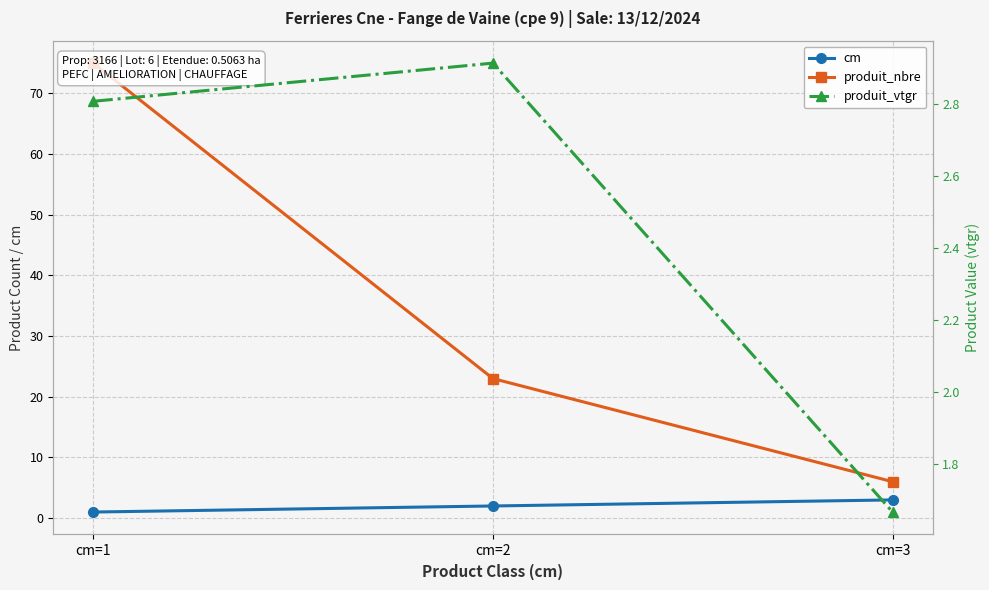

Reading right to left, list all the values displayed in this chart.

cm: cm=3=3.0	cm=2=2.0	cm=1=1.0
produit_nbre: cm=3=6.0	cm=2=23.0	cm=1=75.0
produit_vtgr: cm=3=1.7	cm=2=2.9	cm=1=2.8